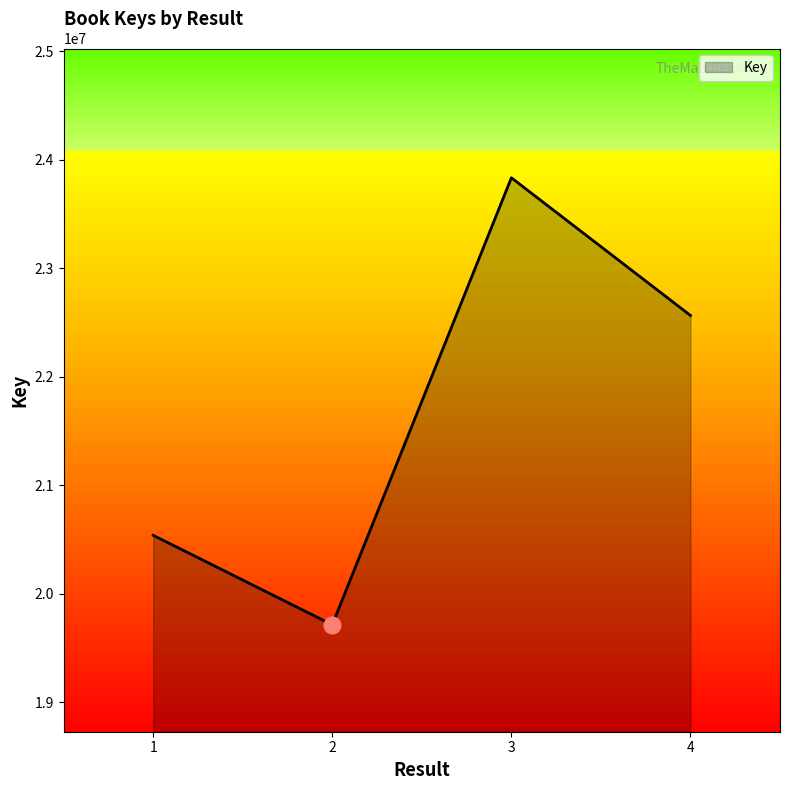

At which category does the chart reach its minimum across all series?

2